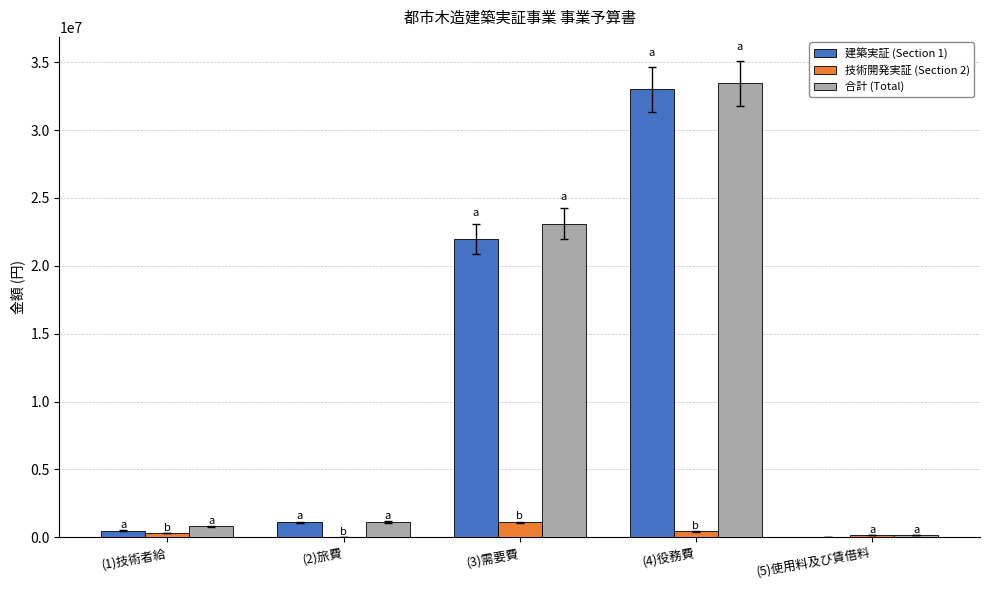

The value of 建築実証 (Section 1) at (3)需要費 is 11664836. True or false?

False